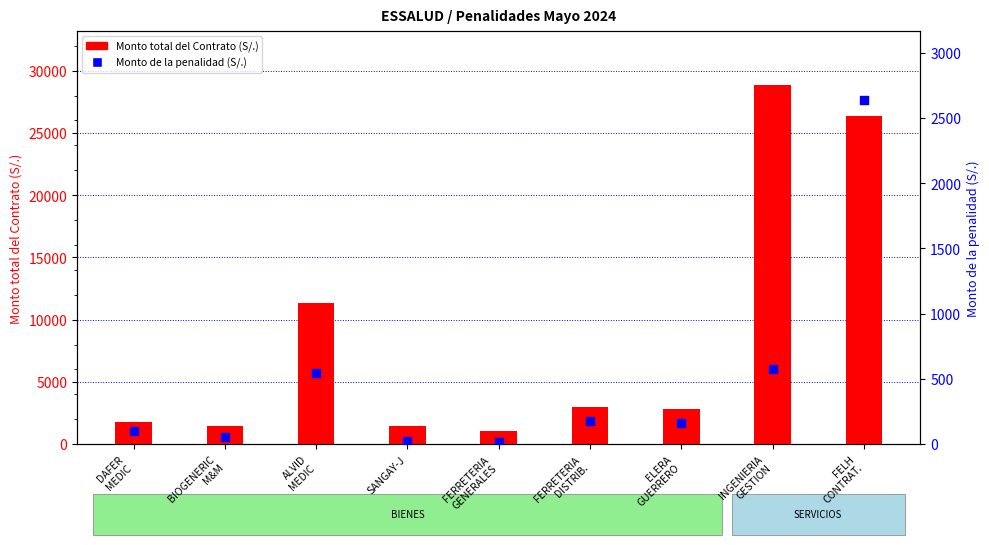

Which series contains the lowest Y value?

Monto de la penalidad (S/.)